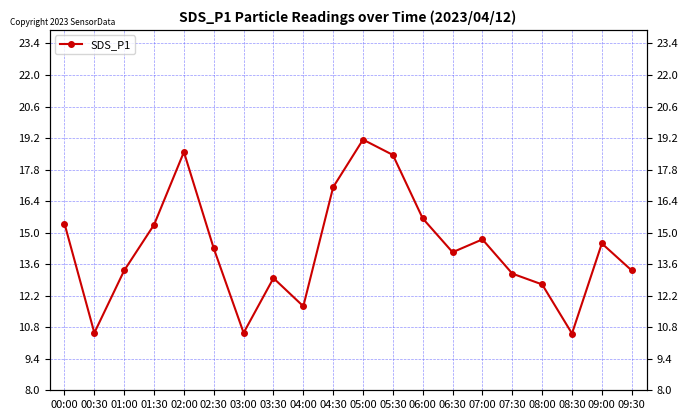

What is the label of the 3rd point from the left?

01:00